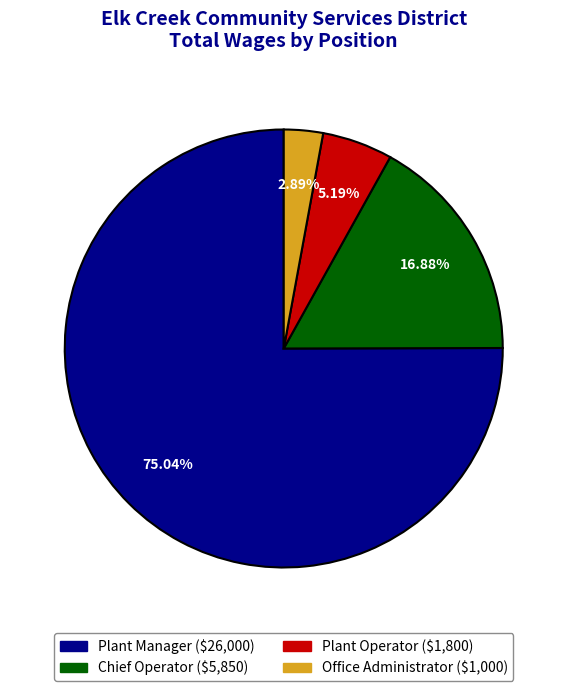

How many segments does this pie chart have?

4